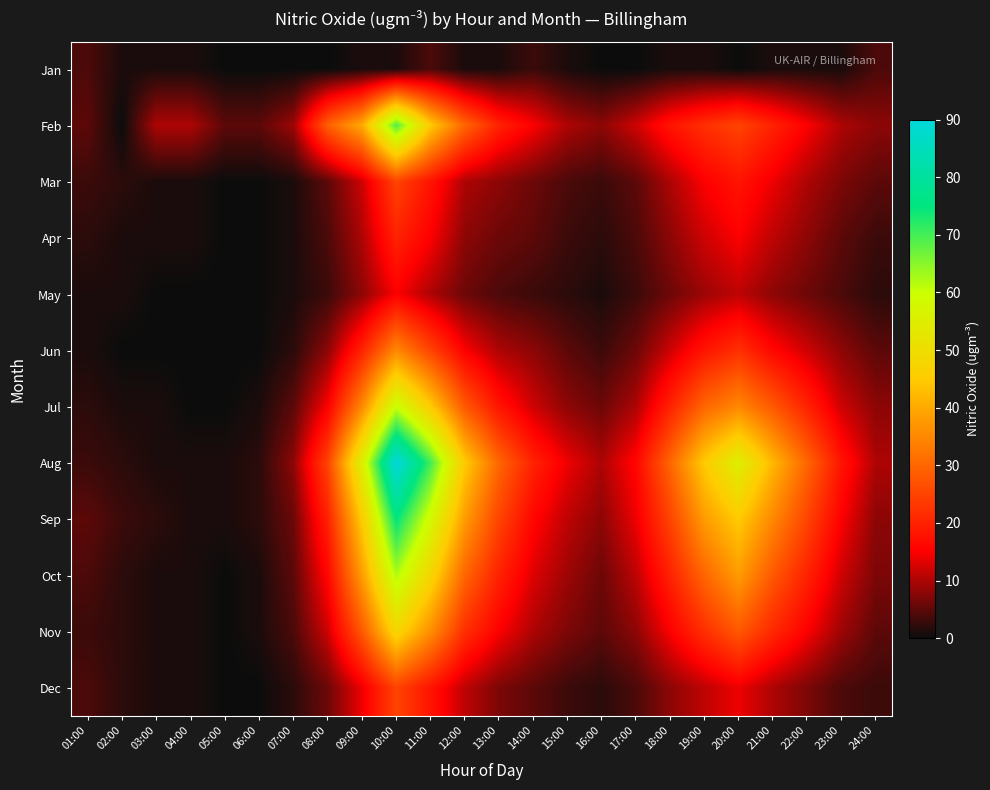

Which series changed the most between 10:00 and 20:00?

Feb